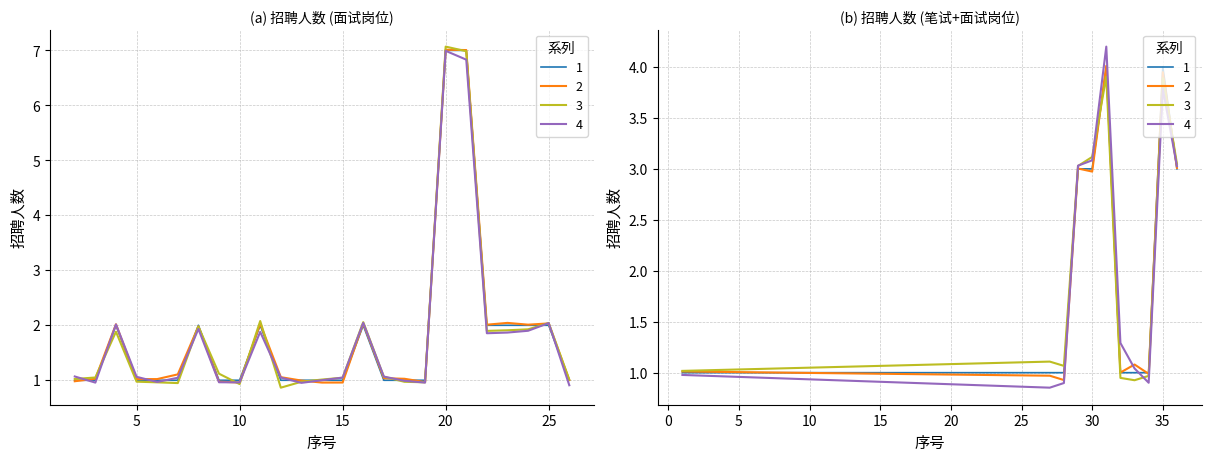

Between 32 and 23, which is larger?

23